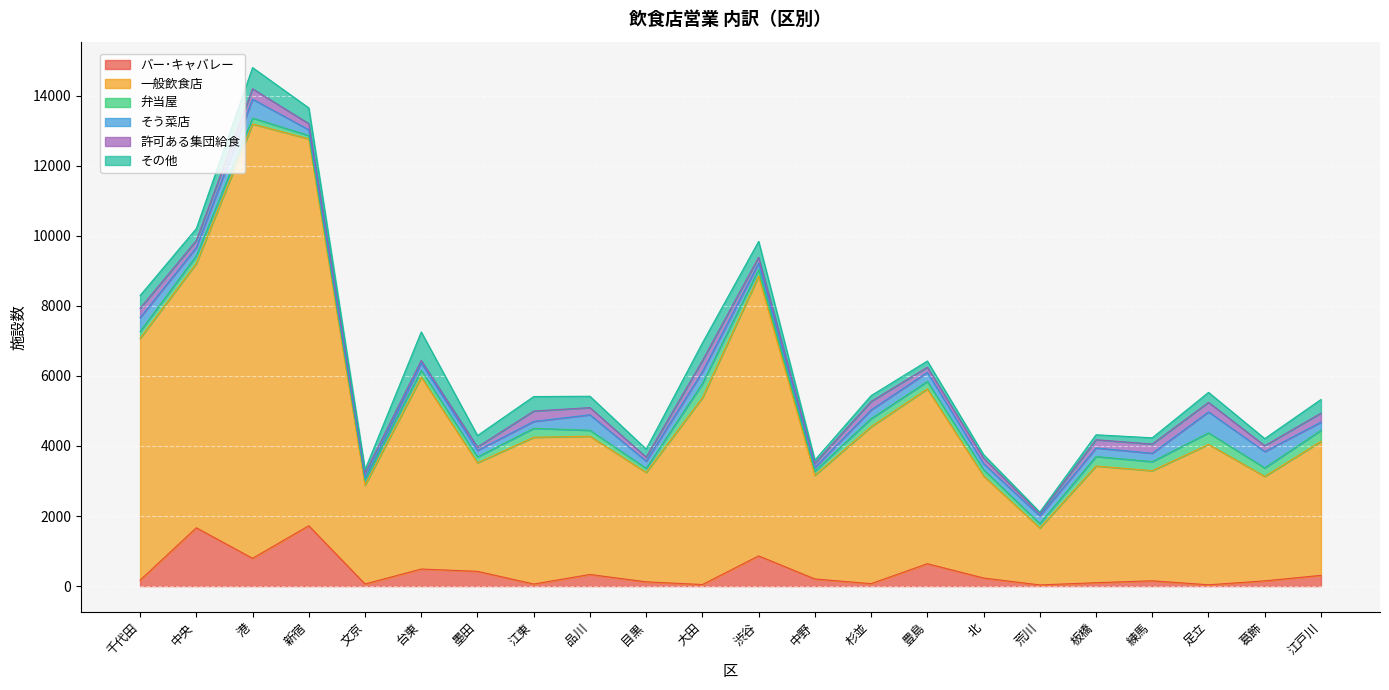

What are all the series names shown in the legend?

バー･キャバレー, 一般飲食店, 弁当屋, そう菜店, 許可ある集団給食, その他